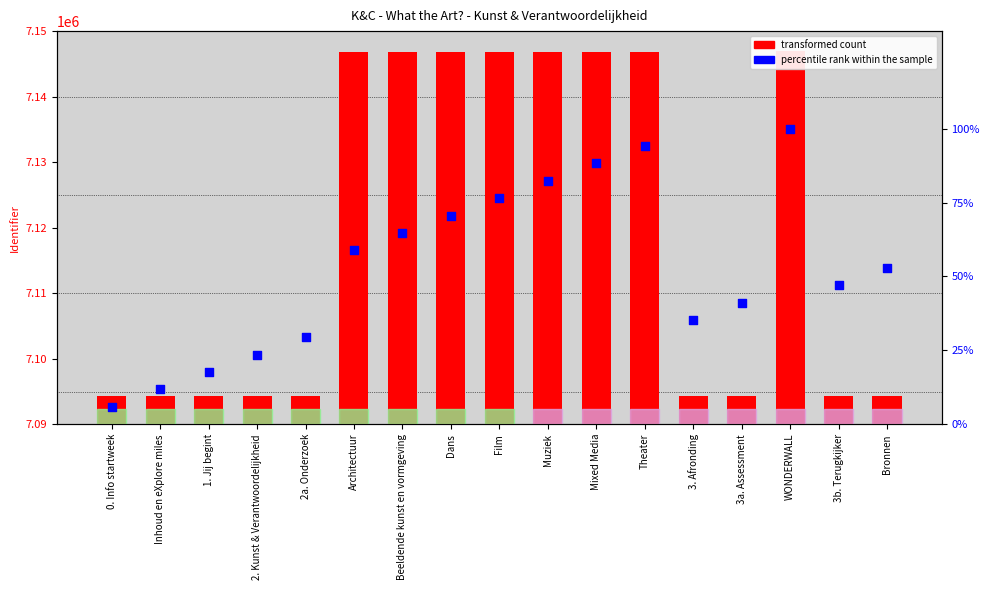

At how many categories does at least one series exceed 5501872?

17